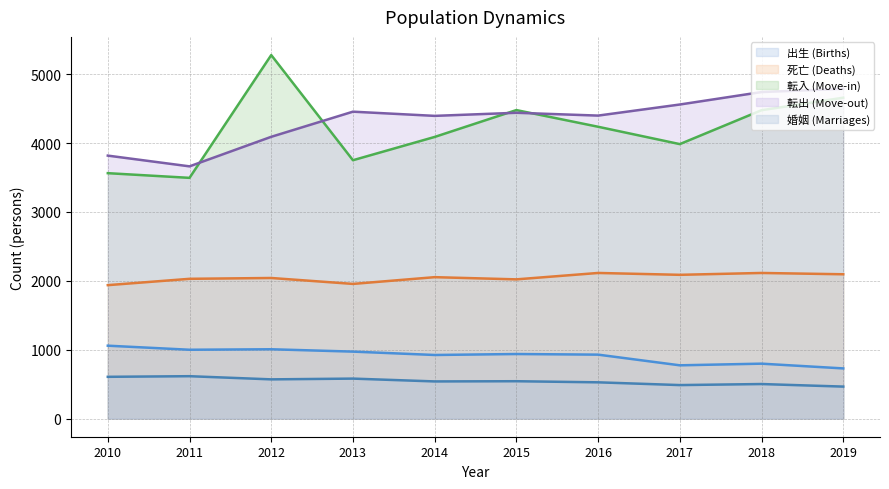

True or false: 死亡 (Deaths) has more than 0 interior local peaks.

True